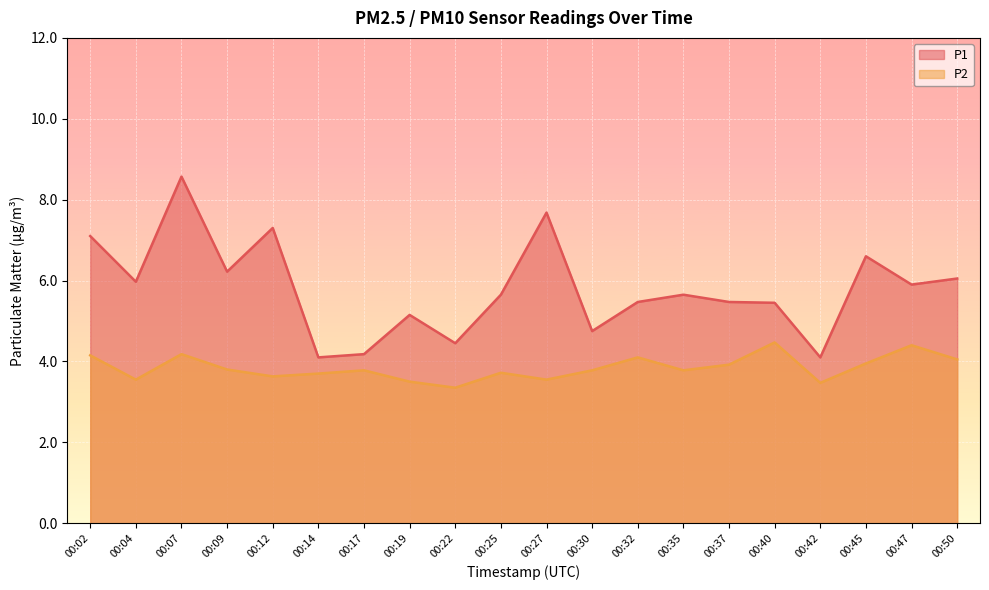

What is the total value across all series at 00:27?

11.2